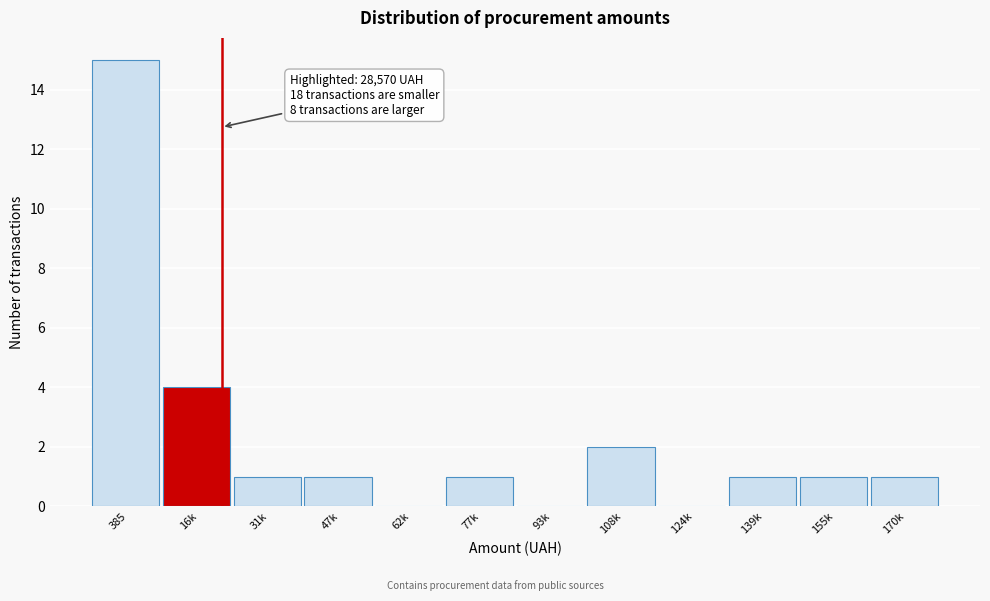

Reading left to right, what are all the values shown in this chart?

385=15	16k=4	31k=1	47k=1	62k=0	77k=1	93k=0	108k=2	124k=0	139k=1	155k=1	170k=1